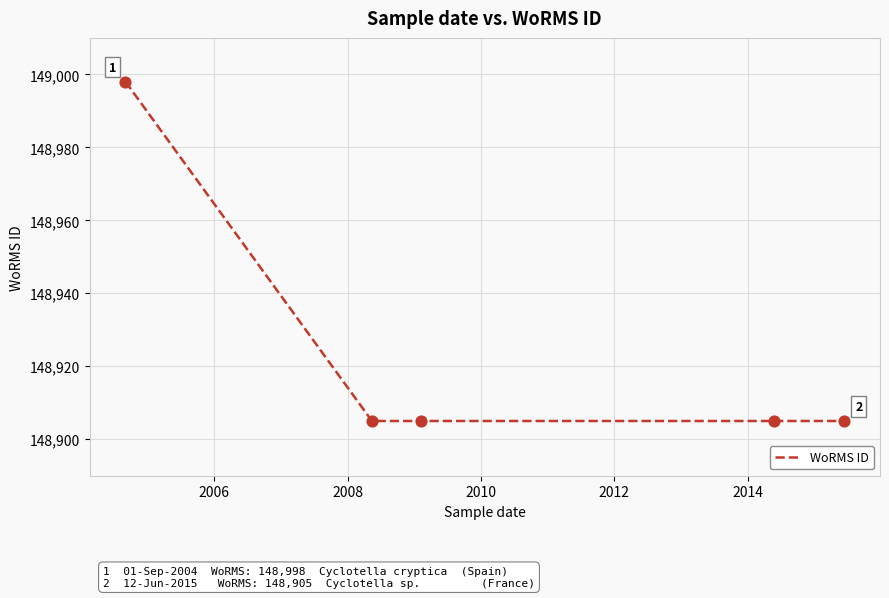

What is the difference between the maximum and minimum values?

93